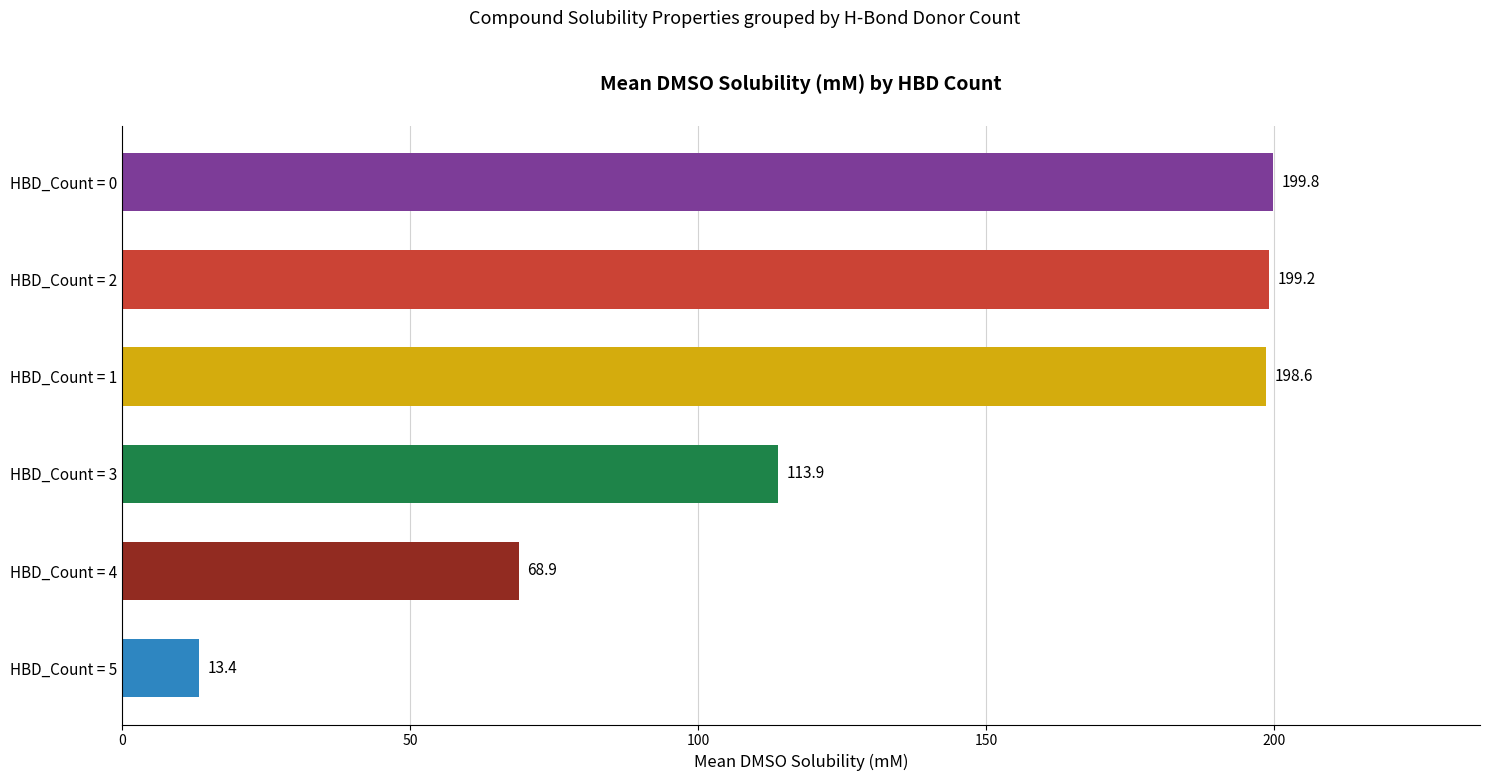

Reading top to bottom, transcribe all the data shown in this chart.

HBD_Count = 0=199.8	HBD_Count = 2=199.2	HBD_Count = 1=198.6	HBD_Count = 3=113.9	HBD_Count = 4=68.9	HBD_Count = 5=13.4